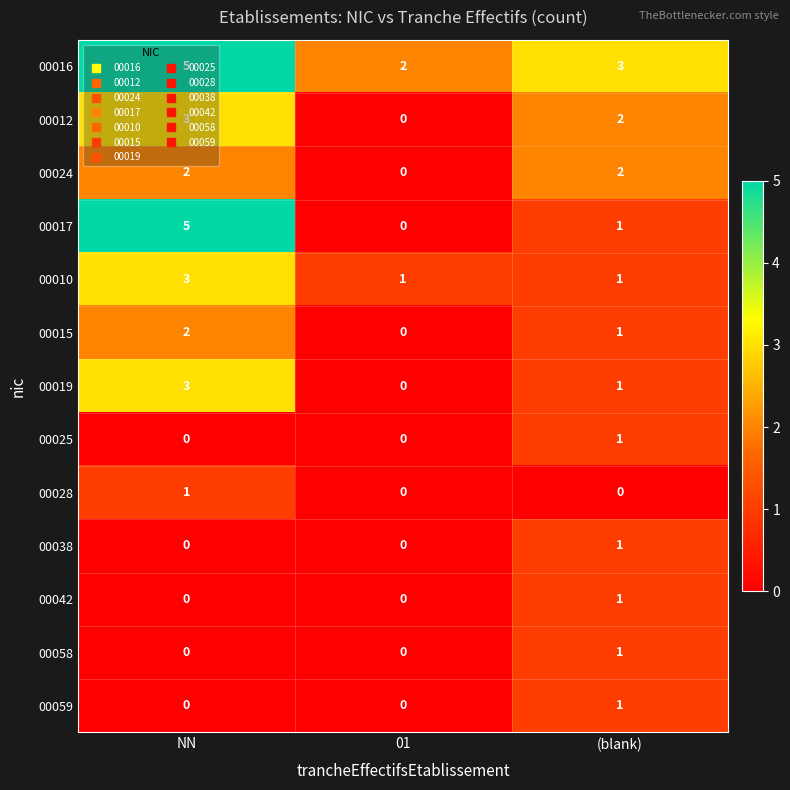

At which category is the sum across all series the highest?

NN